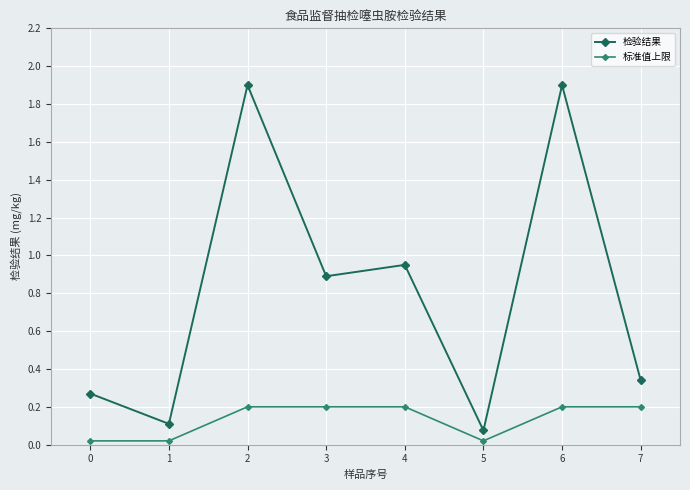

How many interior local peaks does the 检验结果 series have?

3